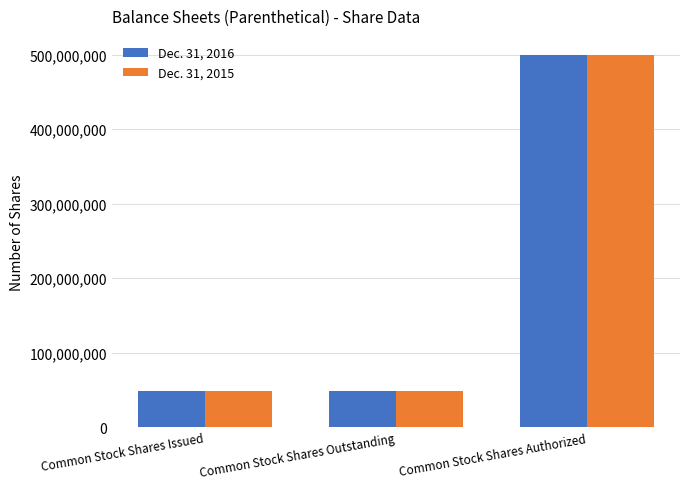

How many categories are shown in the chart?

3